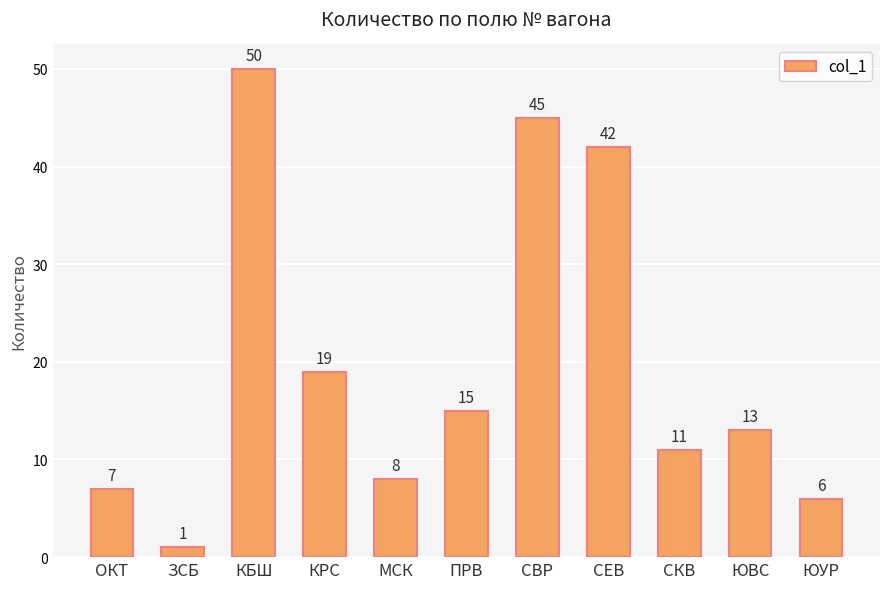

What is the difference between the values at СВР and СКВ?

34